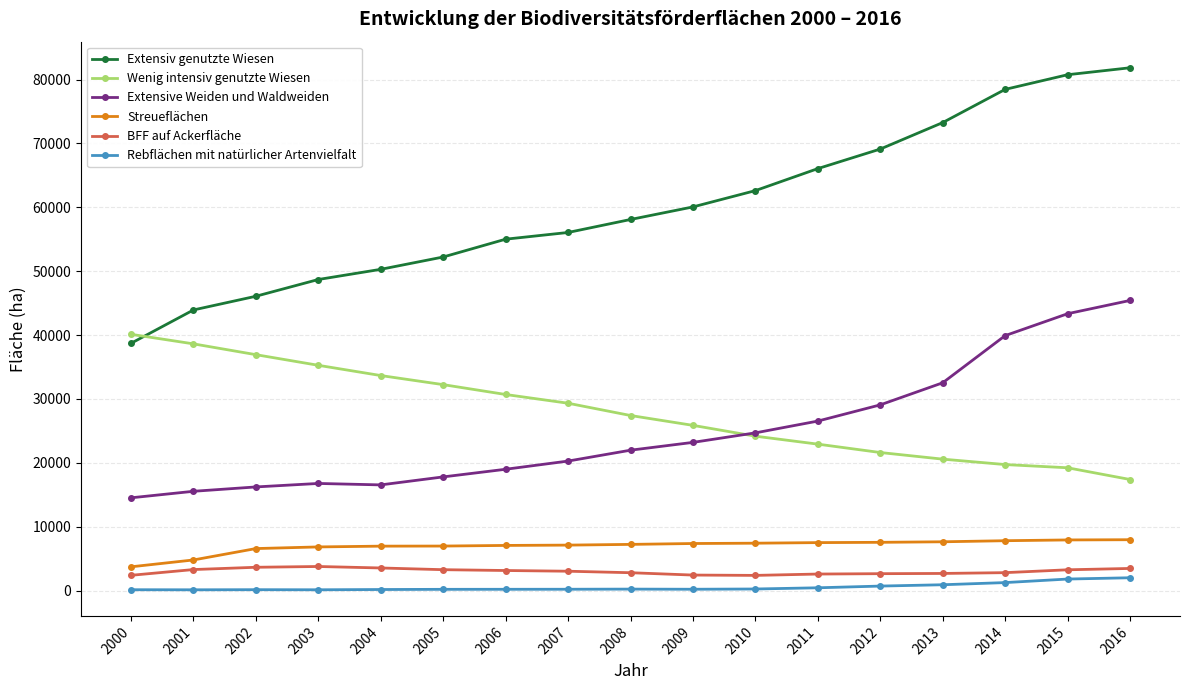

Which series has the largest range (max minus min)?

Extensiv genutzte Wiesen